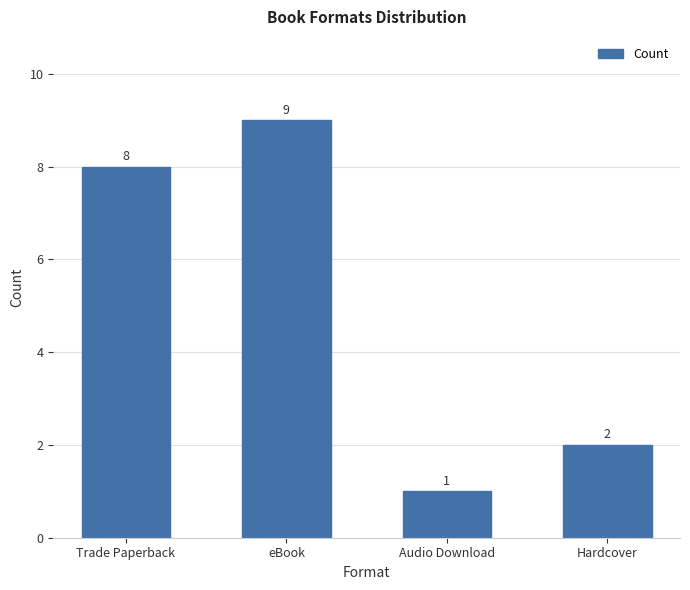

What value does the data have at Audio Download?

1